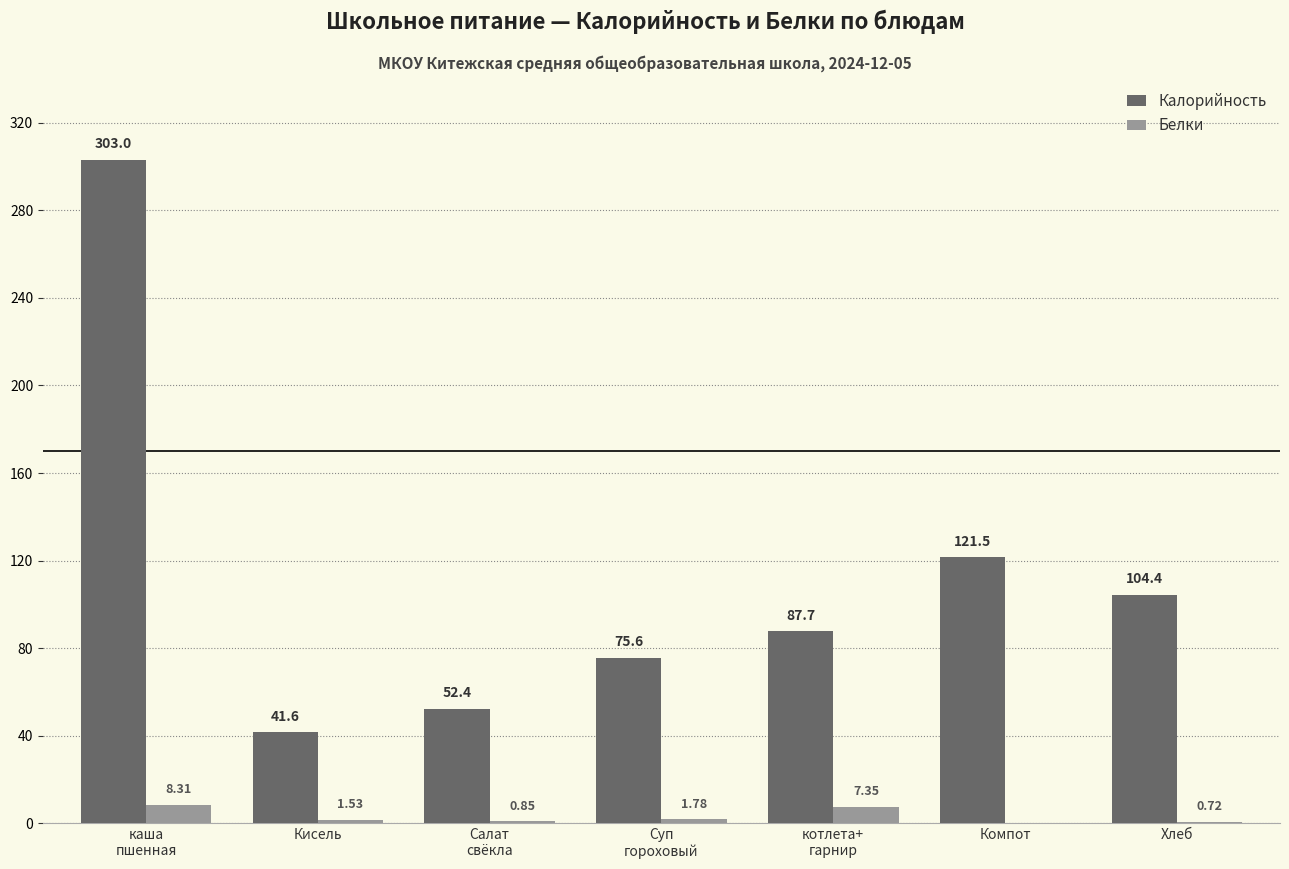

Is the value of Белки at котлета+
гарнир greater than the value of Калорийность at Хлеб?

No